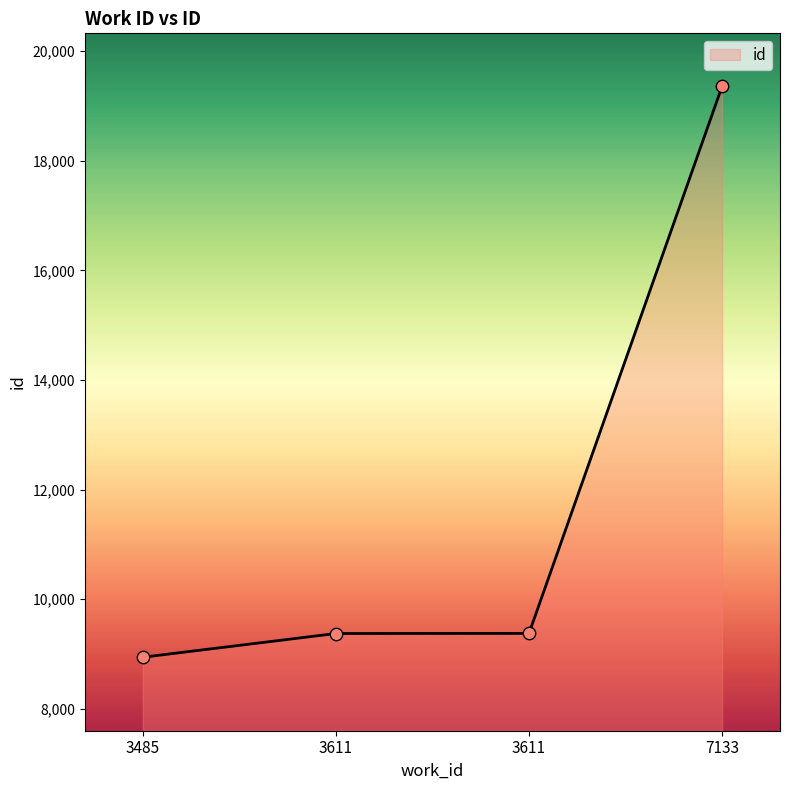

Between 3611 and 3485, which is larger?

3611